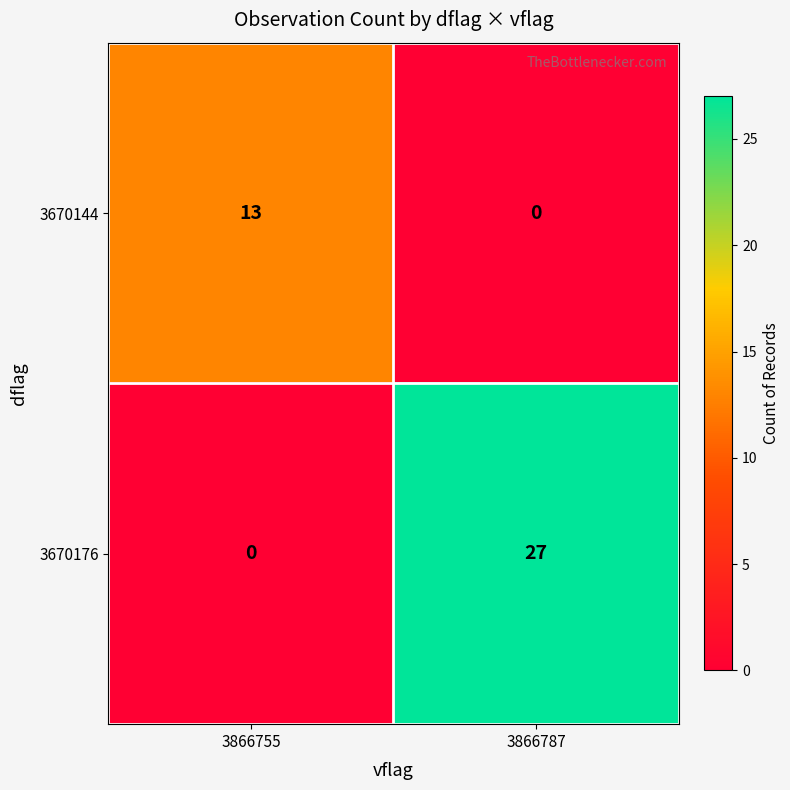

At which label does 3670144 reach its peak?

3866755